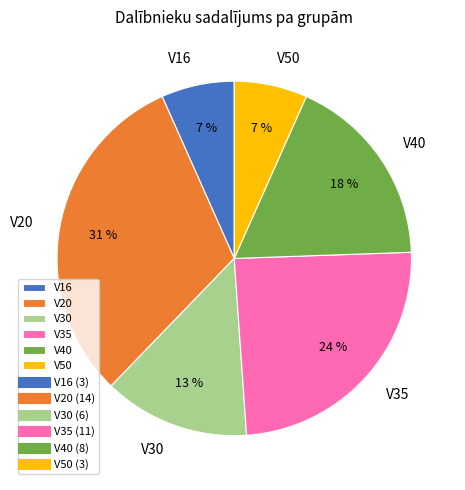

What is the ratio of the value at V16 to the value at V40?

0.4